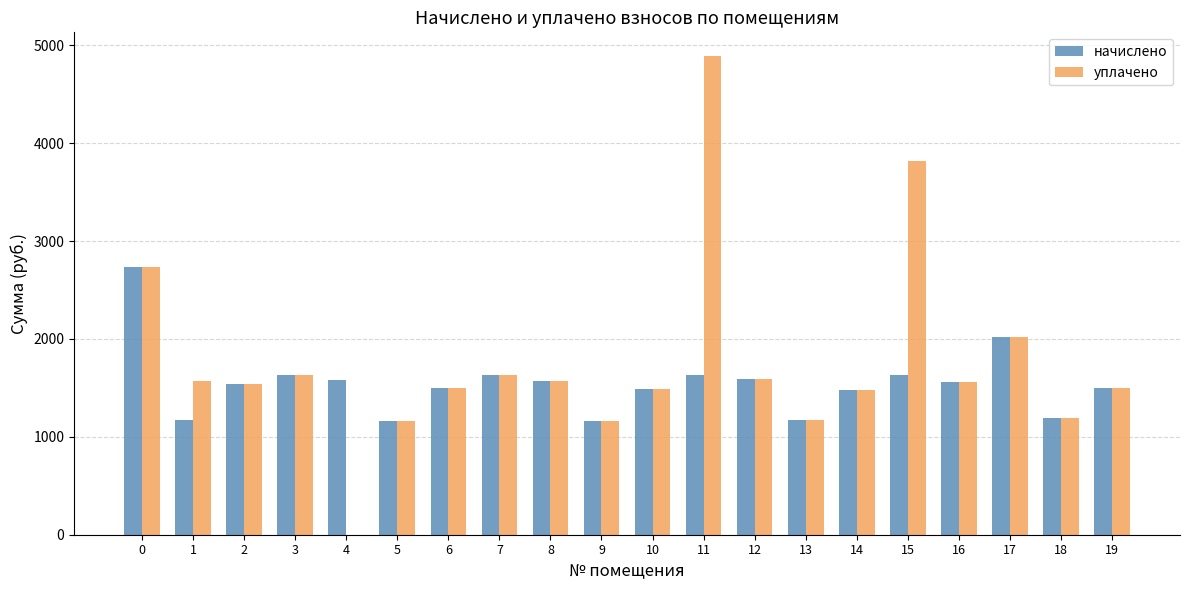

What is the sum of the начислено values at 6 and 4?

3089.7